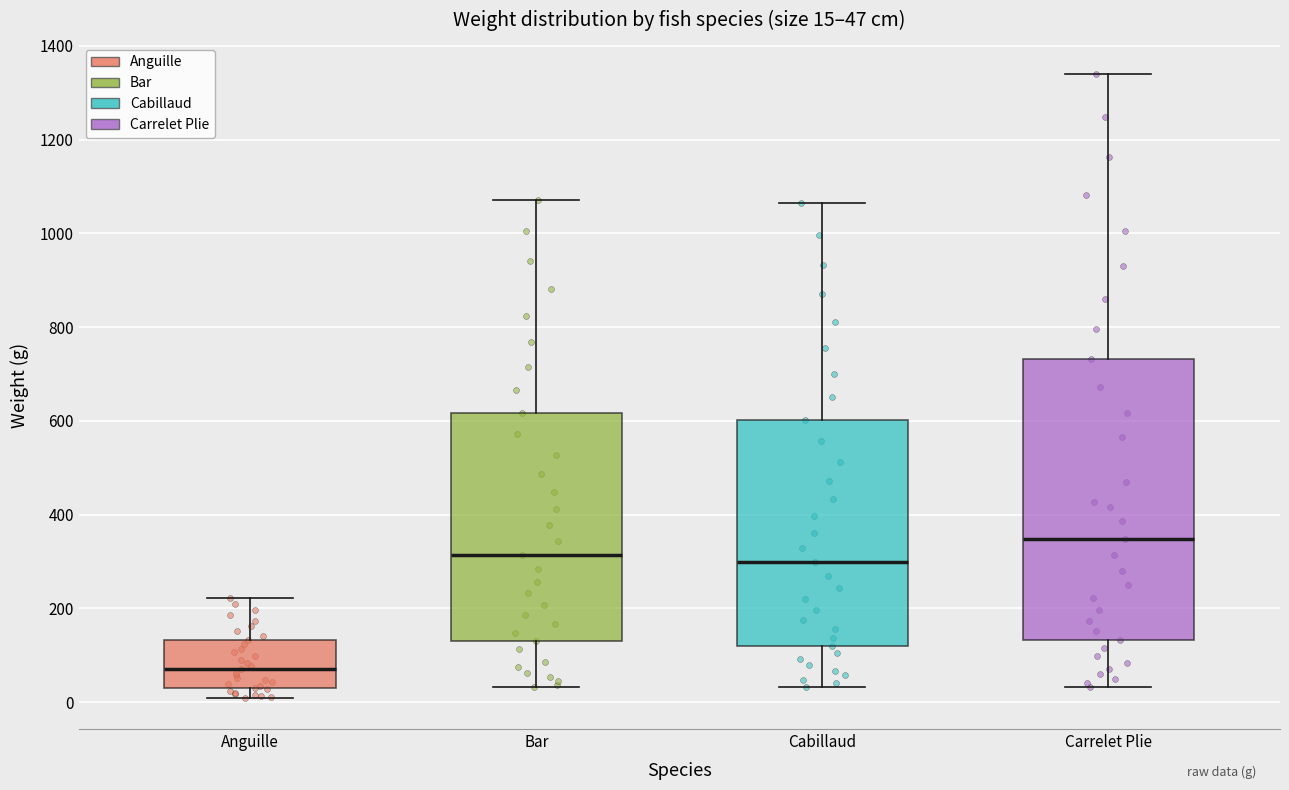

Which box is the tallest, from its lower edge to its upper edge?

Carrelet Plie